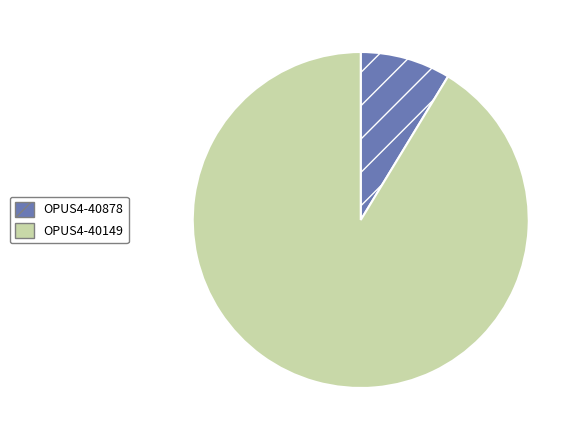

What is the ratio of the value at OPUS4-40149 to the value at OPUS4-40878?

10.5